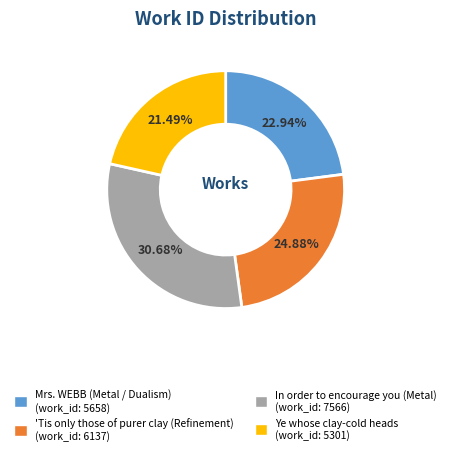

The 'Tis only those of purer clay (Refinement) slice represents 38% of the pie. True or false?

False